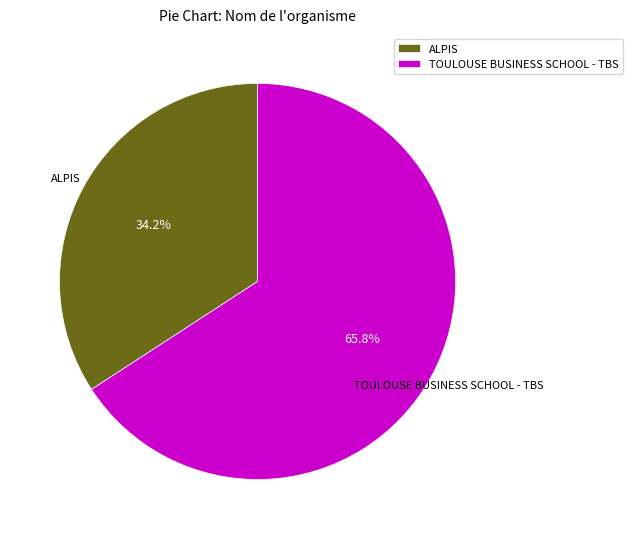

To the nearest percent, what portion does TOULOUSE BUSINESS SCHOOL - TBS represent?

66%